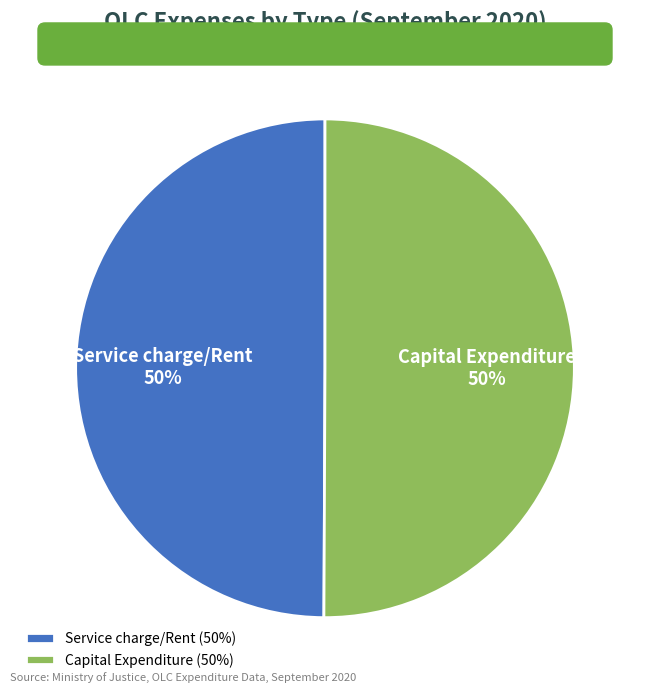

To the nearest percent, what percentage of the pie is Capital Expenditure?

50%